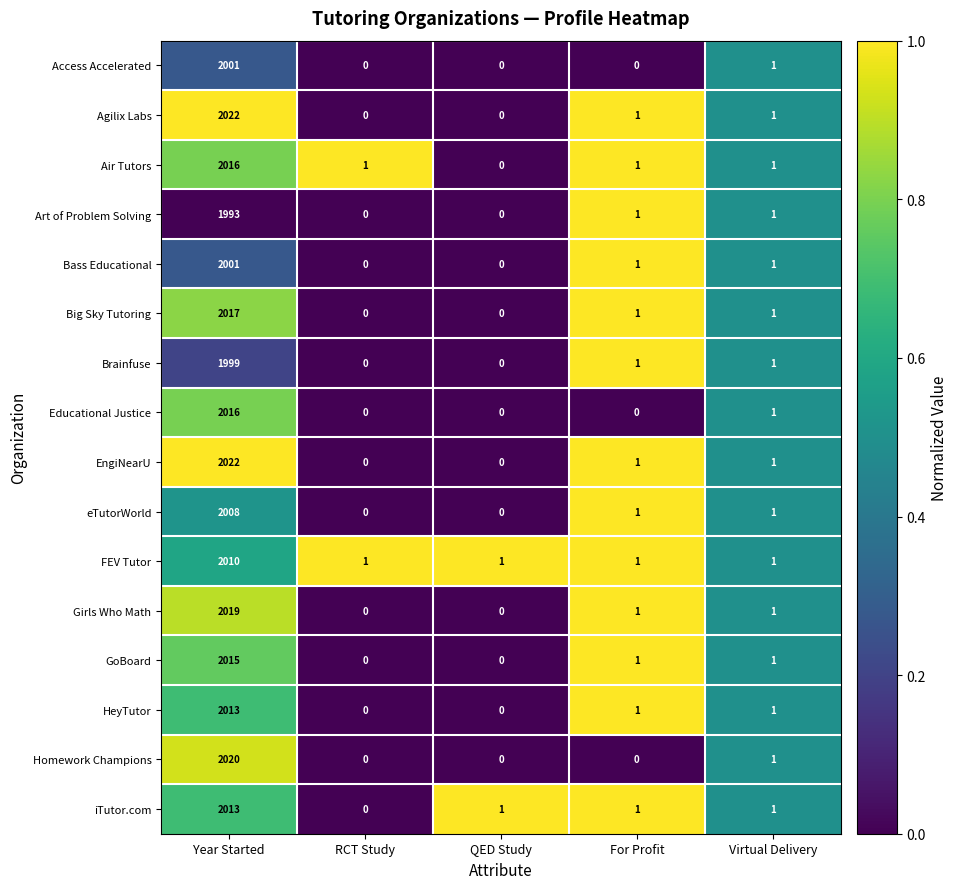

Which category has the highest value in the GoBoard series?

Year Started